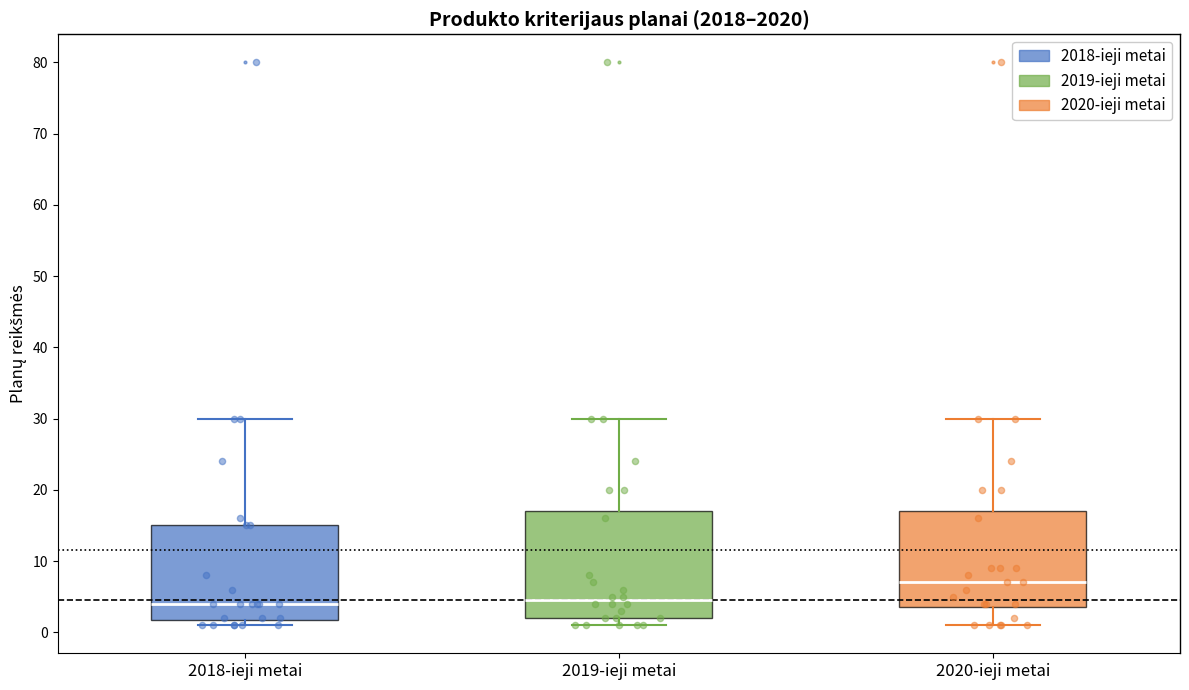

Where does the upper whisker of the box for 2019-ieji metai end on the y-axis? The values are not printed on the chart, so give them approximately, as read against the axis.

30